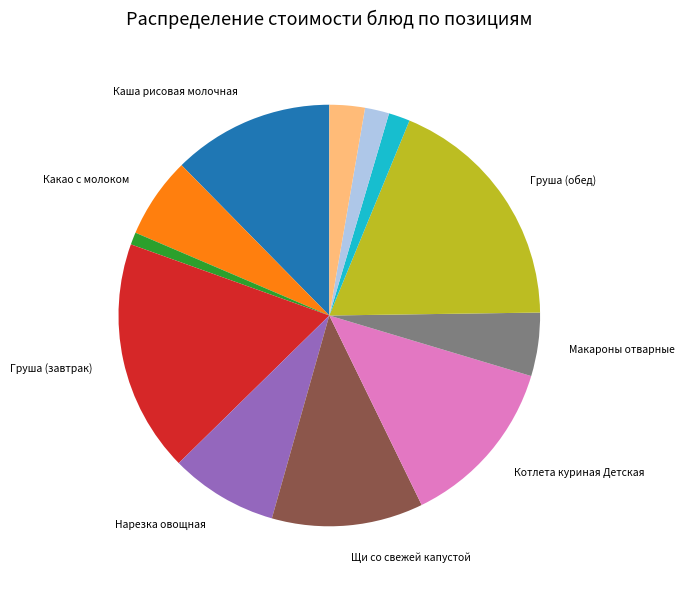

Does any single category account for the majority?

No